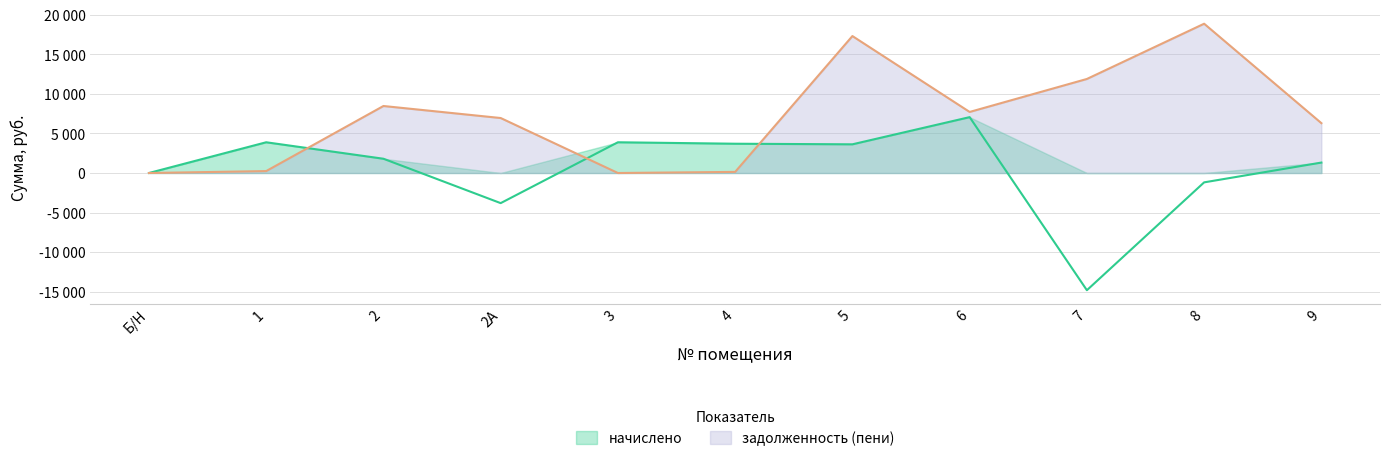

Which label corresponds to the largest value in the chart?

8